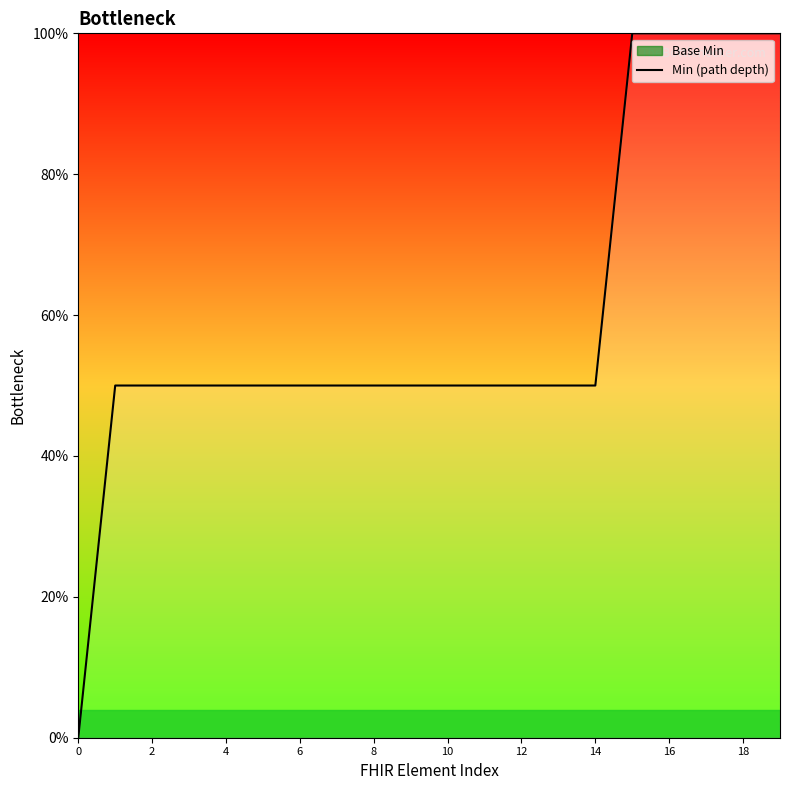

How many categories are shown in the chart?

20